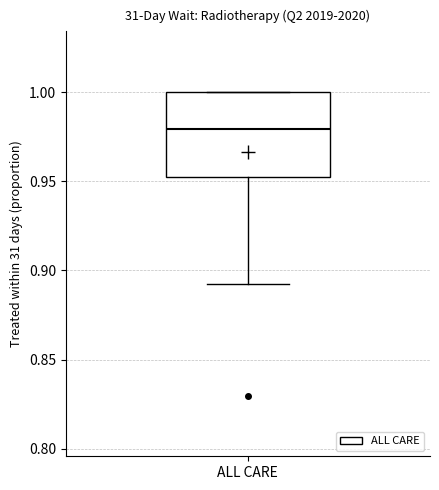

Transcribe this box plot: give where the median line is, the range the box spans, and where the two whiskers end, as read against the y-axis. The values are not printed on the chart, so give them approximately, as read against the axis.

median 0.98, box 0.95 to 1.00, whiskers 0.89 to 1.00